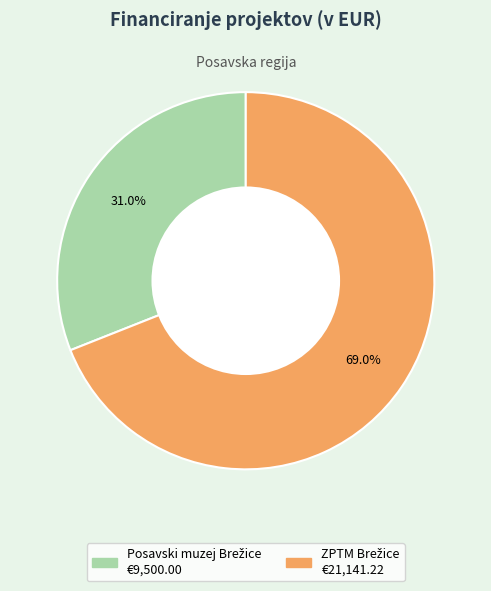

Is there any slice that represents more than half of the pie?

Yes